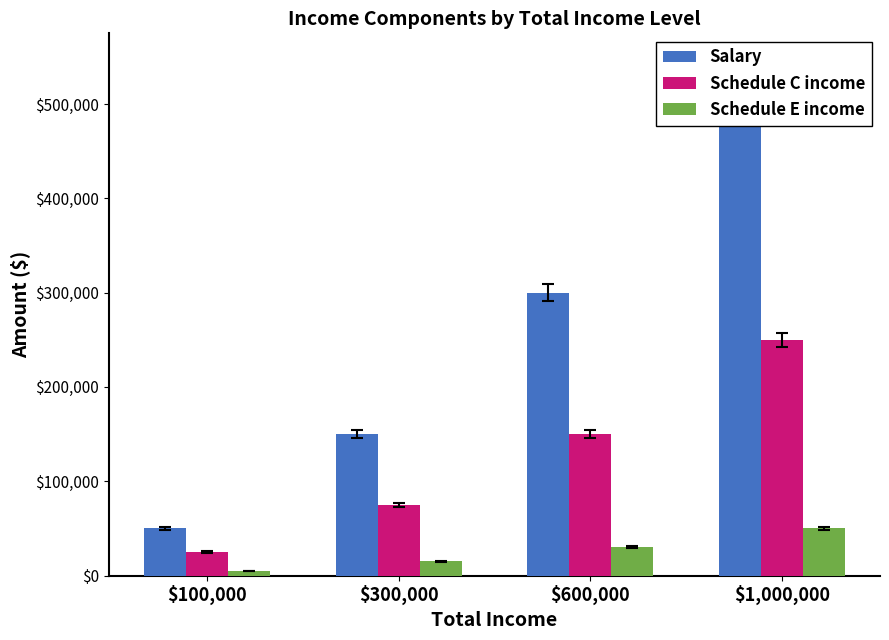

What are all the series names shown in the legend?

Salary, Schedule C income, Schedule E income